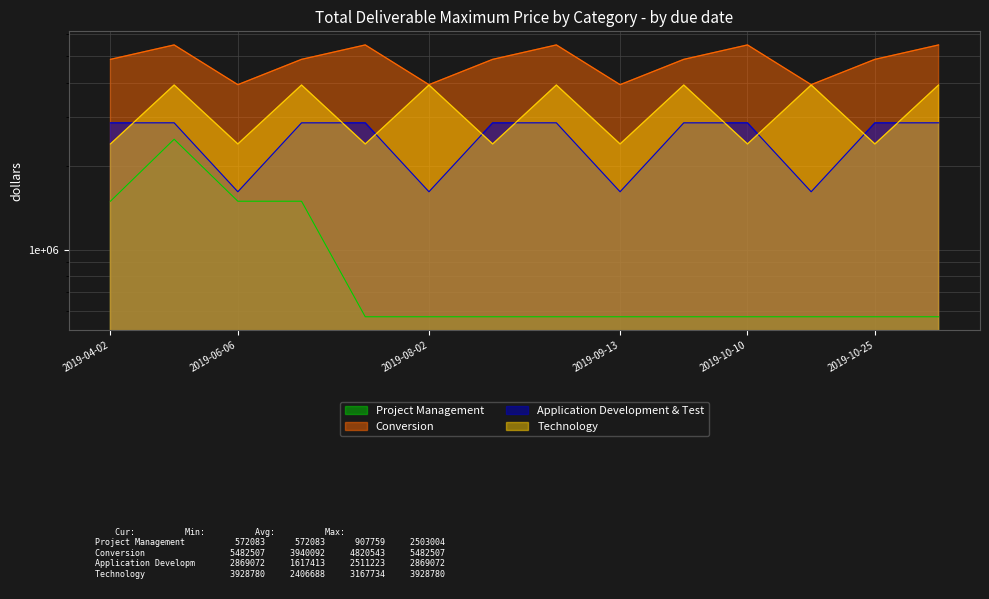

True or false: Project Management and Technology intersect in this chart.

False